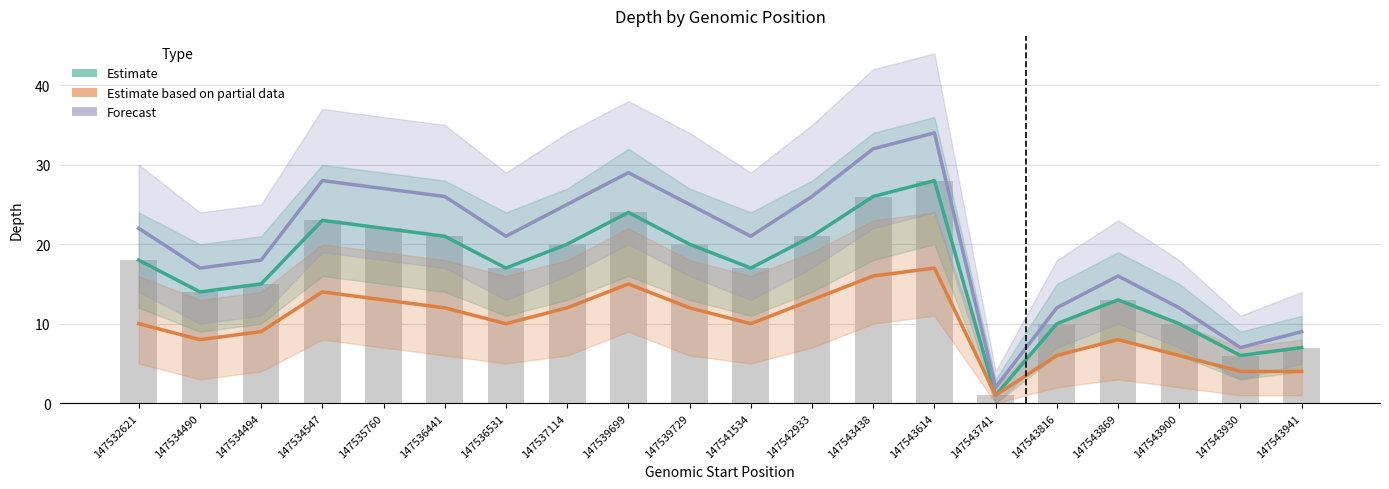

What is the difference between the second highest and minimum values in the Estimate series?

25